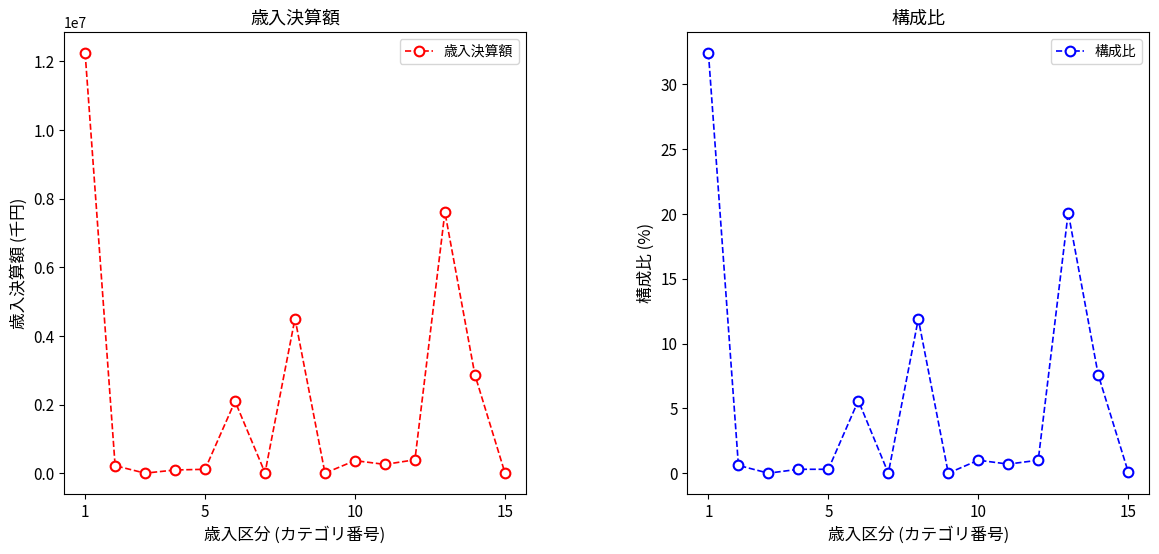

At how many categories does at least one series exceed 660977?

5